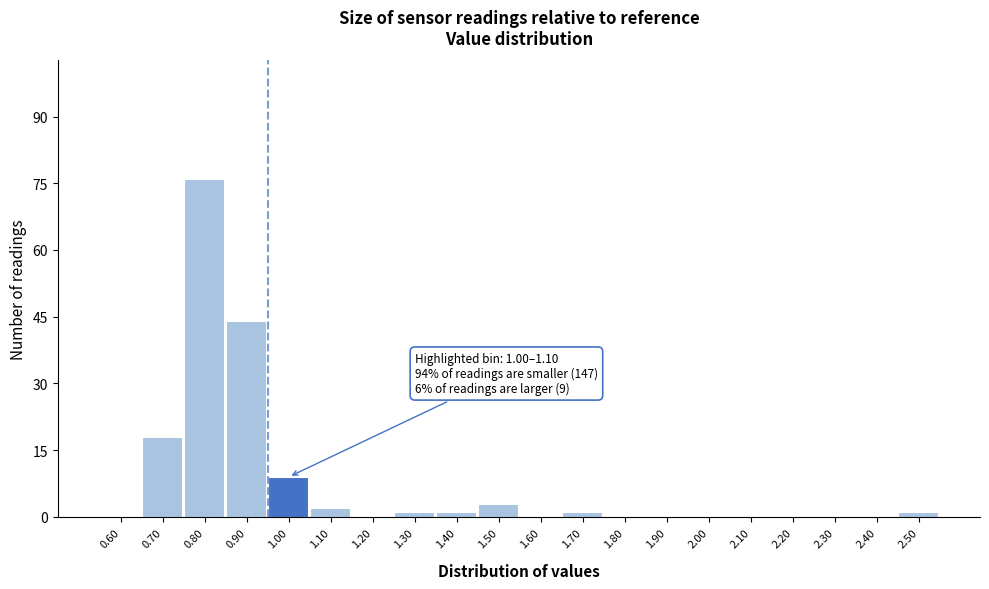

Reading left to right, list all the values displayed in this chart.

0.60=0	0.70=18	0.80=76	0.90=44	1.00=9	1.10=2	1.20=0	1.30=1	1.40=1	1.50=3	1.60=0	1.70=1	1.80=0	1.90=0	2.00=0	2.10=0	2.20=0	2.30=0	2.40=0	2.50=1